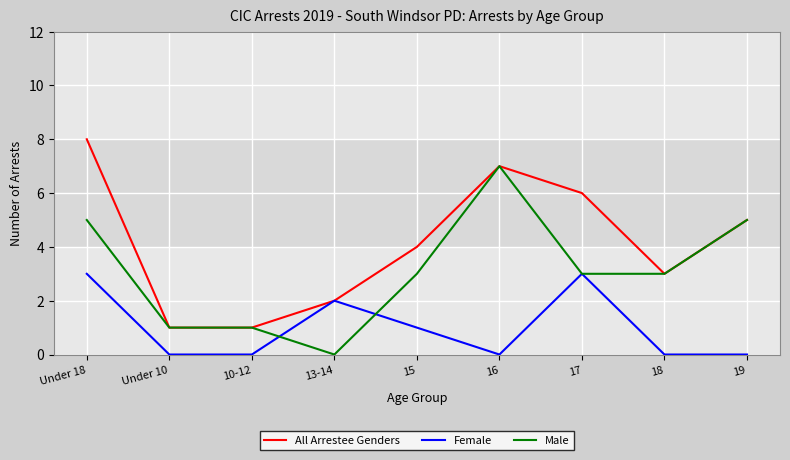

List the series in order of their peak value, lowest first.

Female, Male, All Arrestee Genders